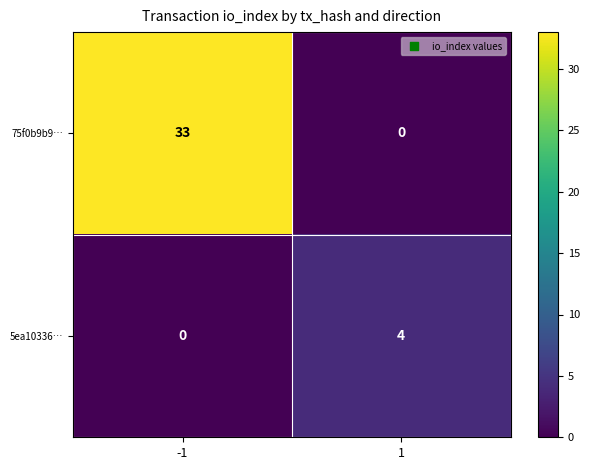

How many categories are shown in the chart?

2